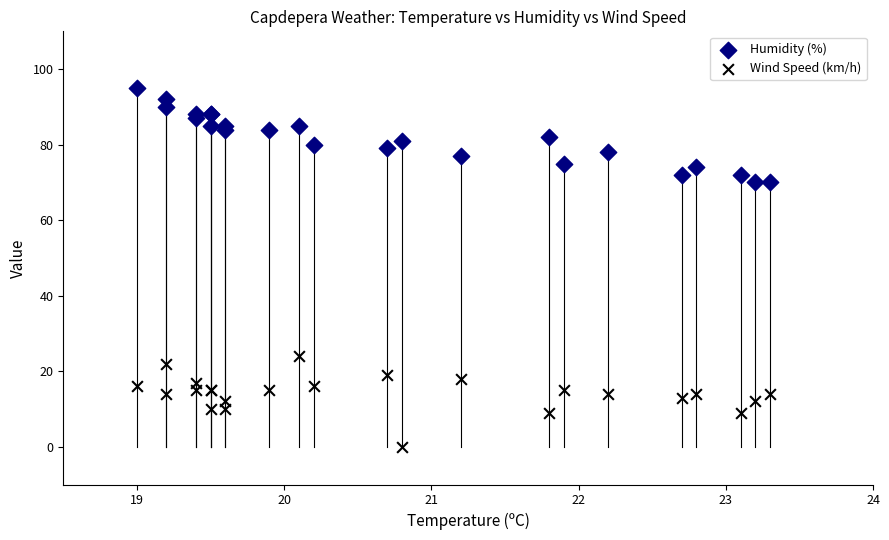

Which series contains the highest Y value?

Humidity (%)